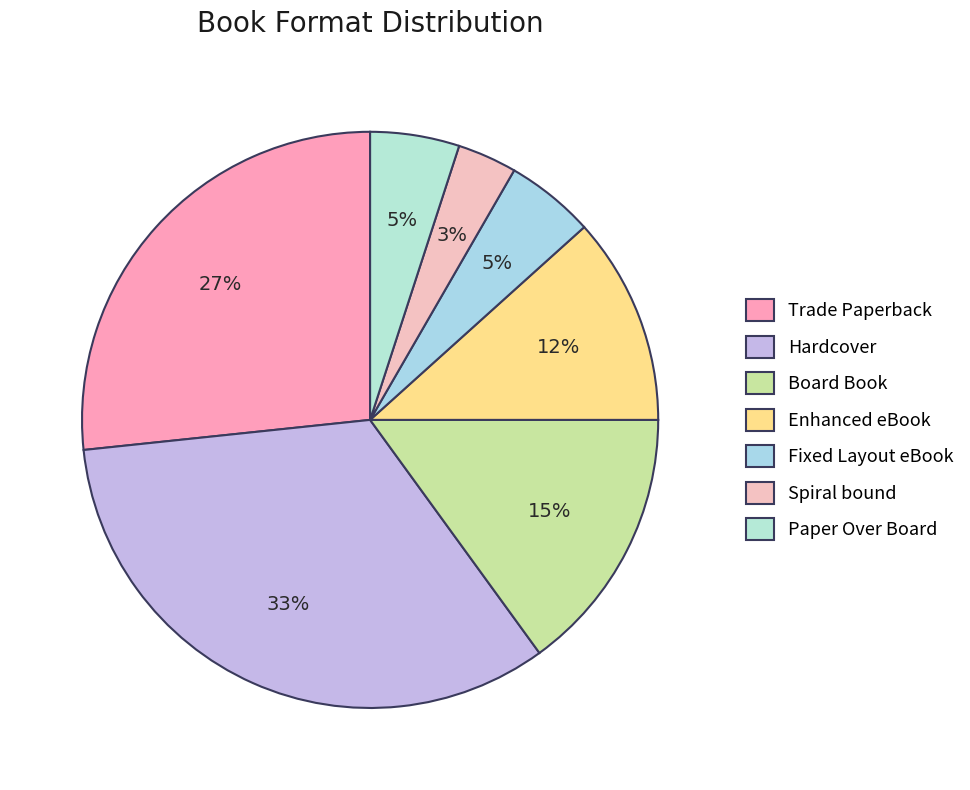

Does any single category account for the majority?

No